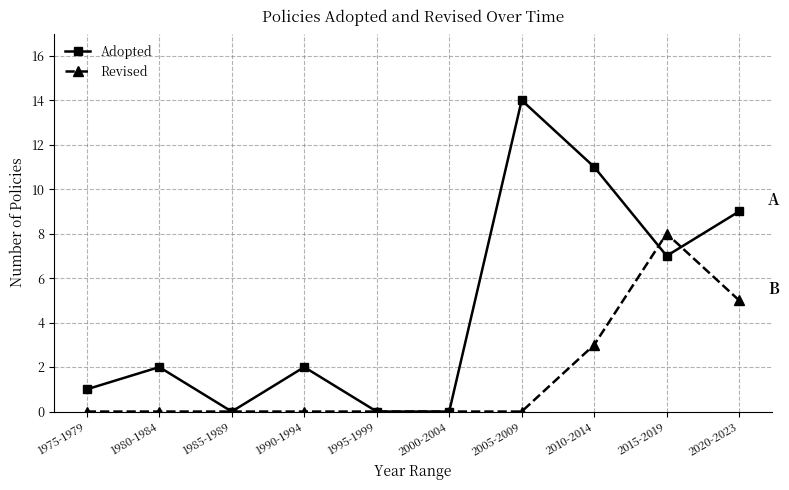

True or false: Revised has a value of 3 at 2010-2014.

True